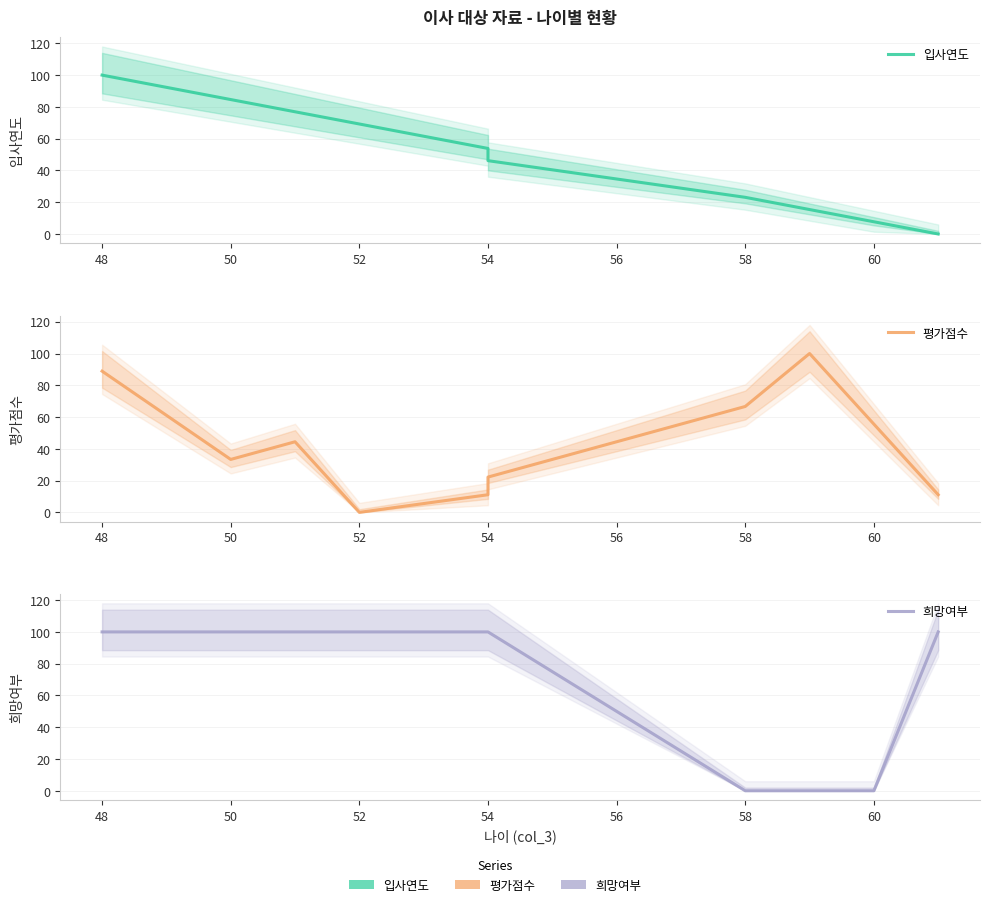

At how many categories does at least one series exceed 4?

10